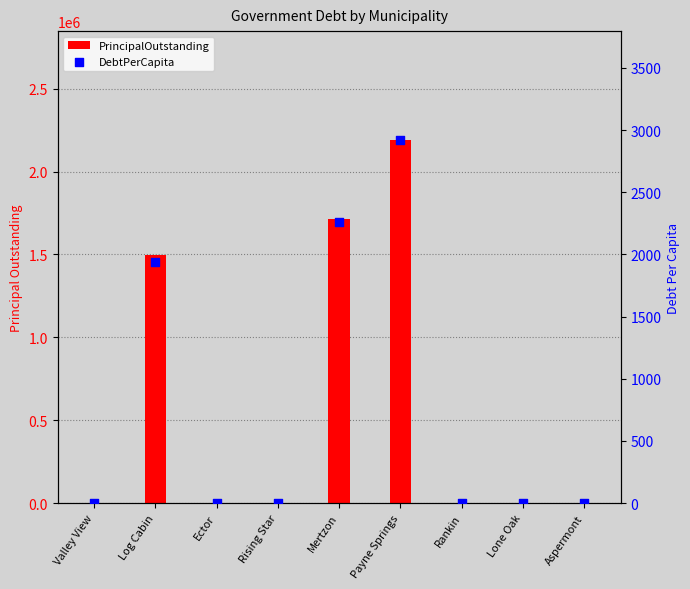

What are all the series names shown in the legend?

PrincipalOutstanding, DebtPerCapita